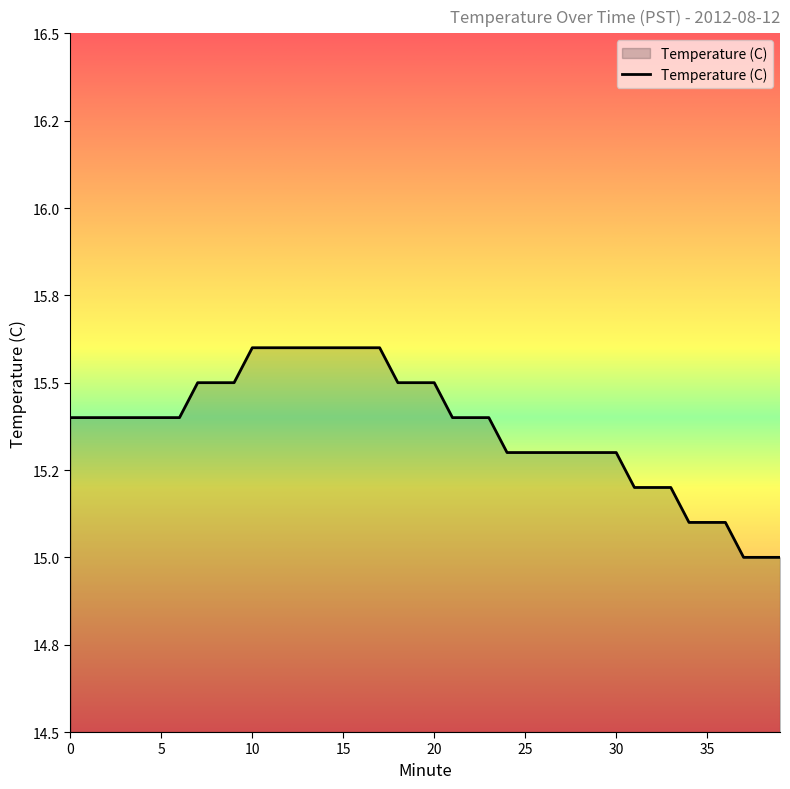

Where is the data nearest to the value 15?

37